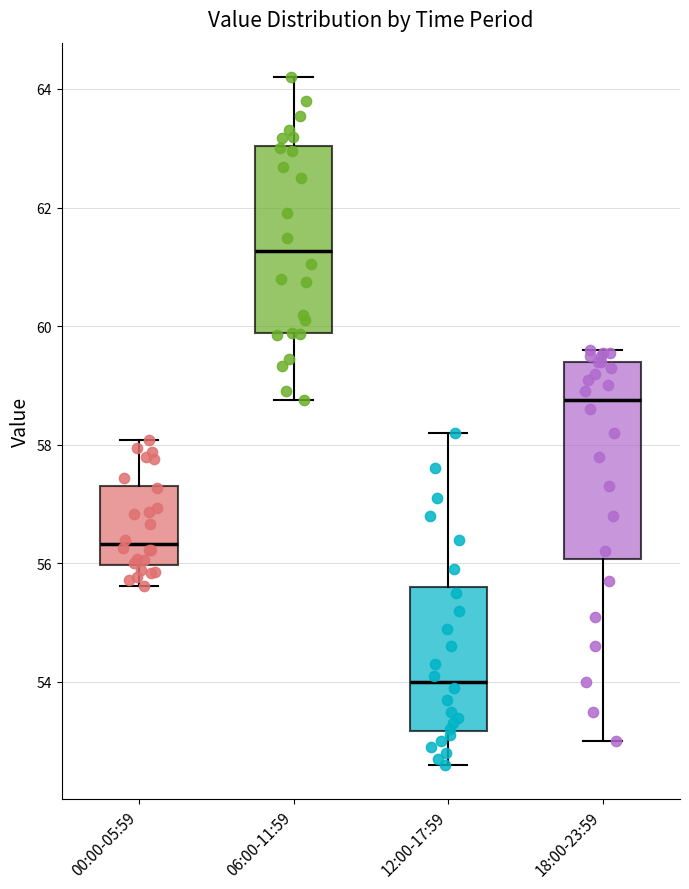

Reading left to right, read every box against the y-axis: the position of its median line, the range the box covers, and the ends of its whiskers. The values are not printed on the chart, so give them approximately, as read against the axis.

00:00-05:59: median 56.4, box 56.0 to 57.4, whiskers 55.6 to 58.0
06:00-11:59: median 61.2, box 59.8 to 63.0, whiskers 58.8 to 64.2
12:00-17:59: median 54.0, box 53.2 to 55.6, whiskers 52.6 to 58.2
18:00-23:59: median 58.8, box 56.0 to 59.4, whiskers 53.0 to 59.6